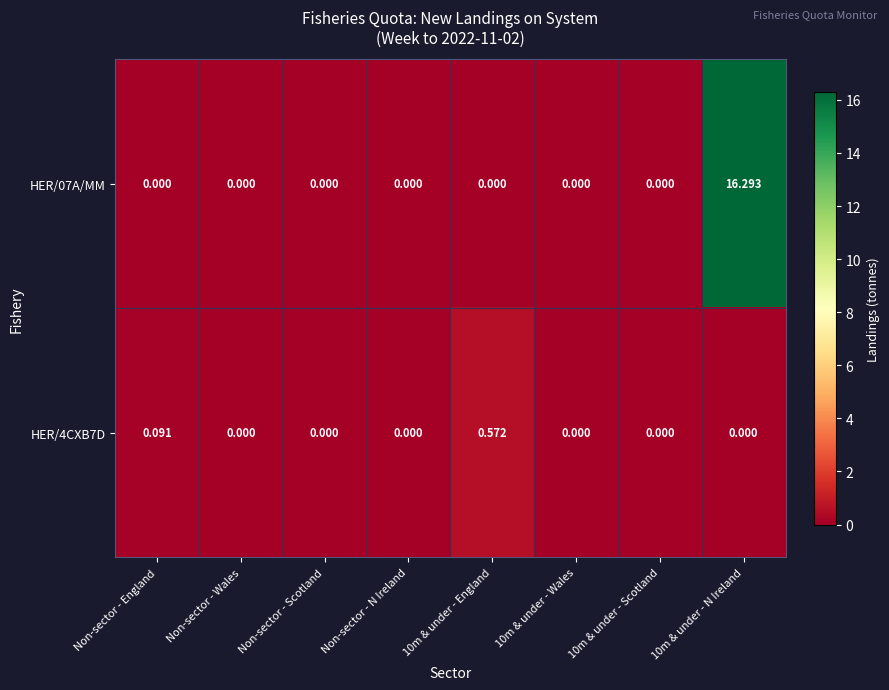

Is the value of HER/07A/MM at 10m & under - Scotland greater than the value of HER/4CXB7D at Non-sector - England?

No